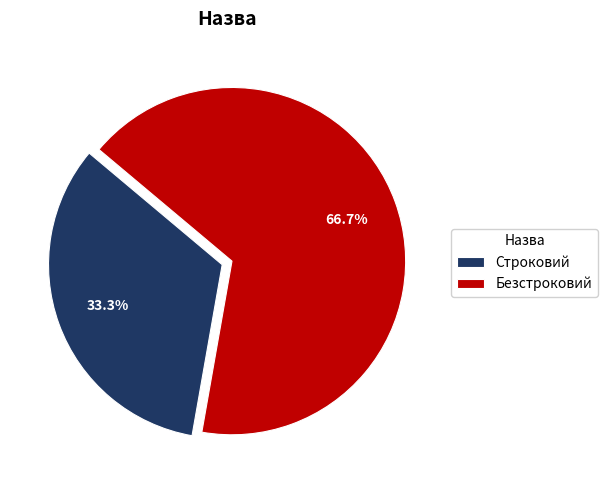

Is it true that Строковий is 46% of the pie?

False